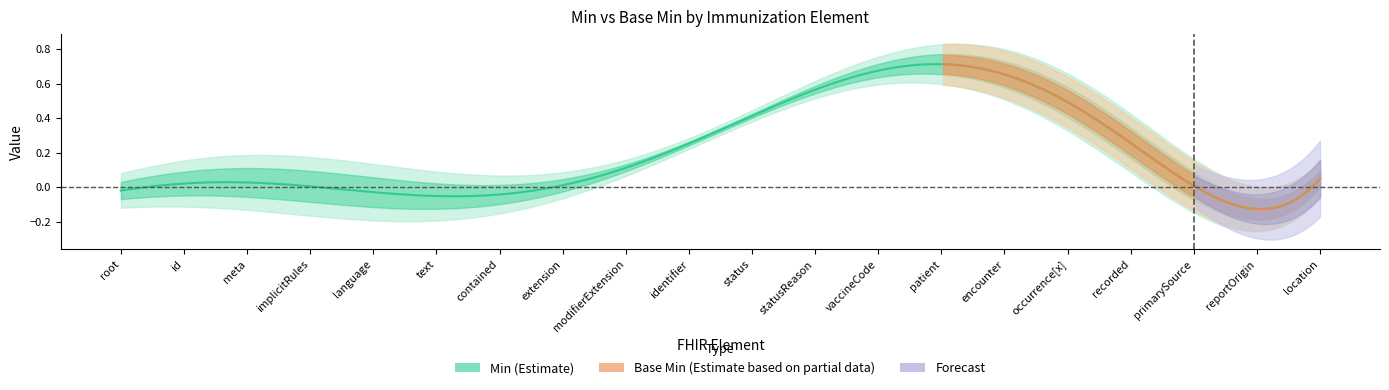

Is the value of Min at Immunization.reportOrigin greater than the value of Base Min at Immunization.status?

No